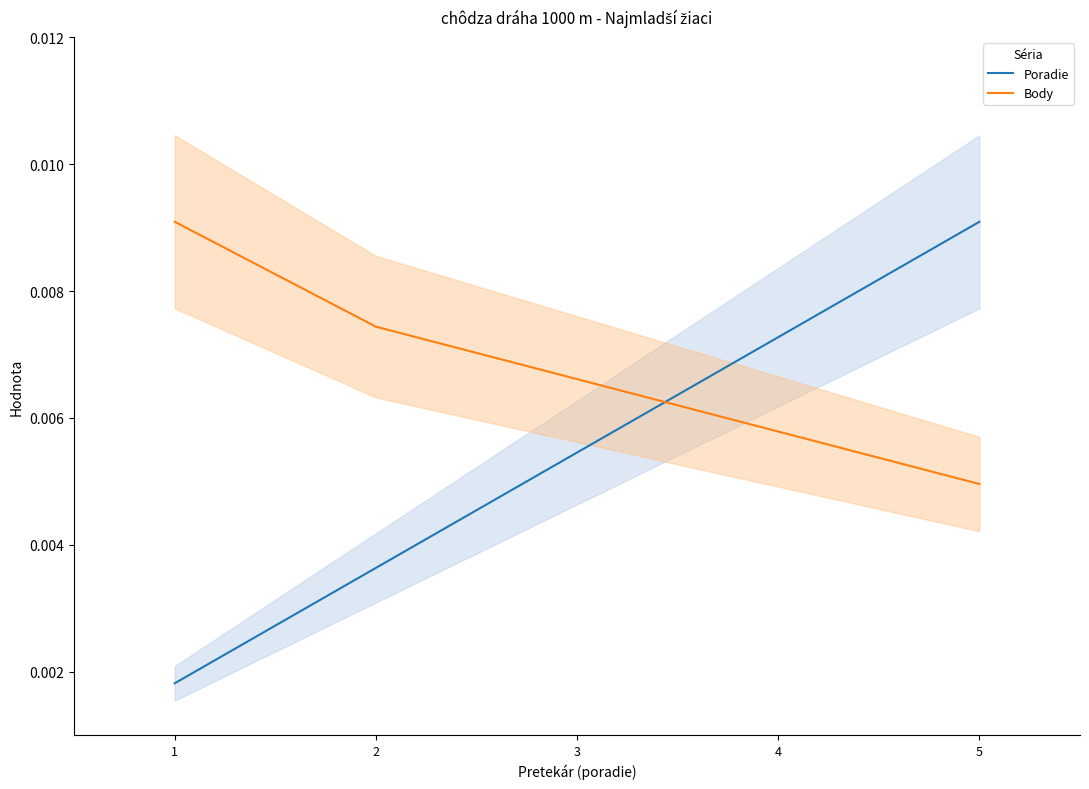

List the labels in order of Body value, smallest first.

5, 4, 3, 2, 1